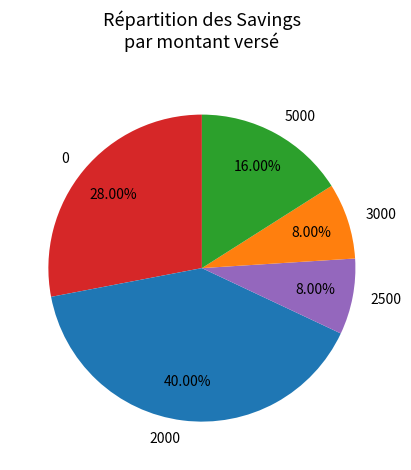

To the nearest percent, what is the difference between the largest and smallest slice percentages?

32%